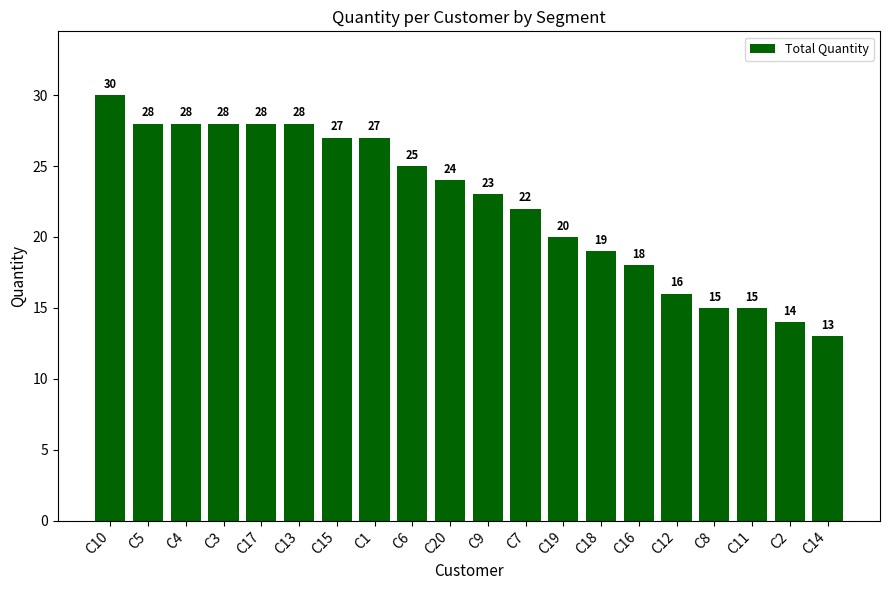

What is the difference between the second highest and second lowest values?

14